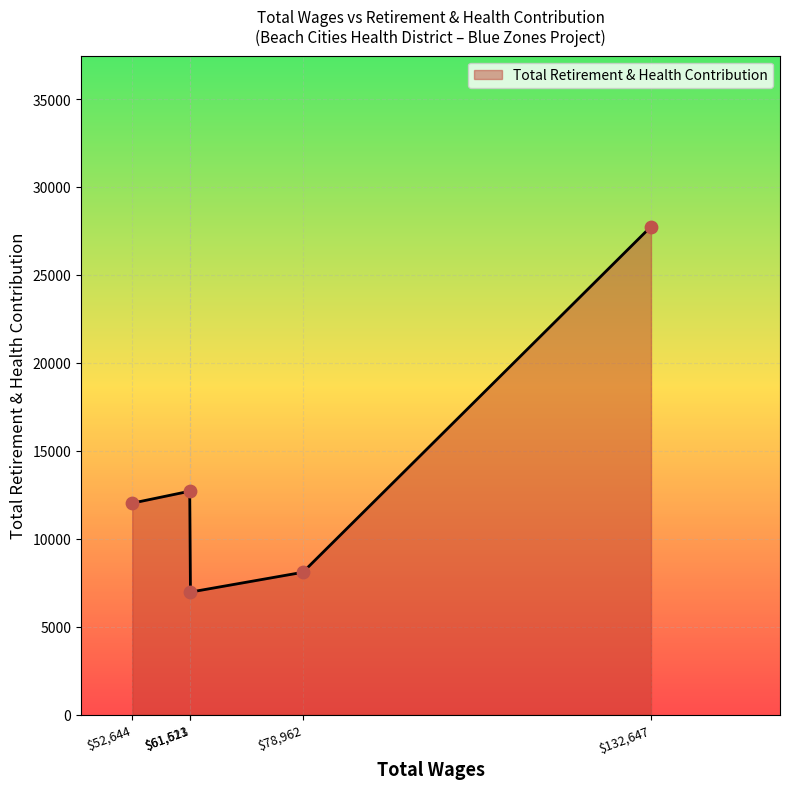

What is the smallest value displayed?

6966